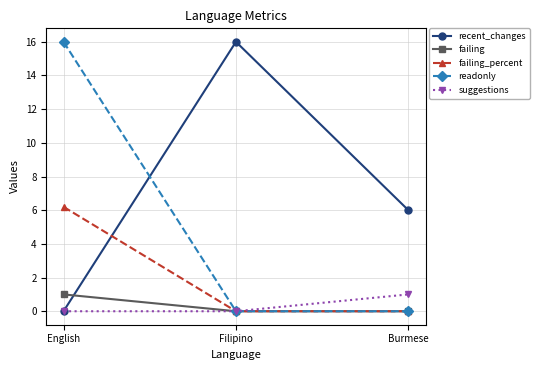

The value of recent_changes at Burmese is 6.0. True or false?

True